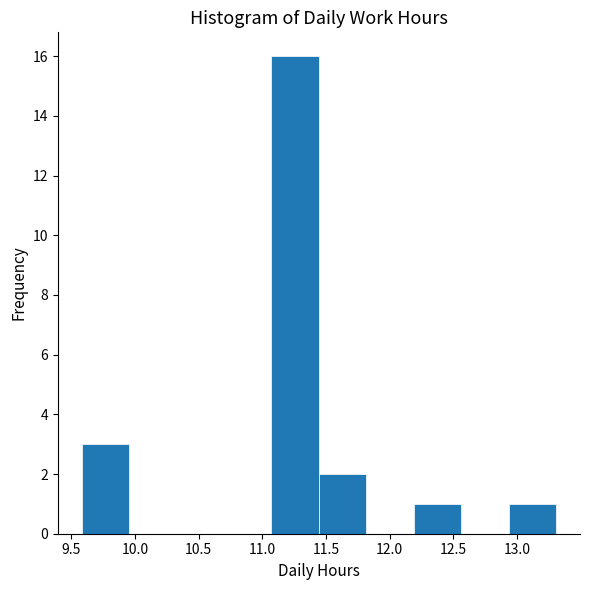

Which range on the x-axis has the tallest bar?

11.05 to 11.45